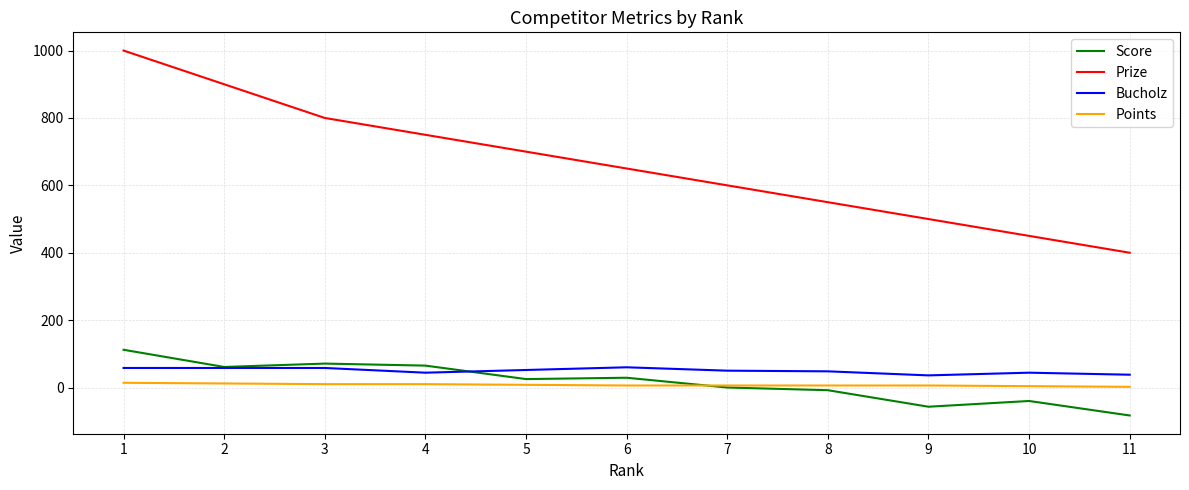

Which series has the largest range (max minus min)?

Prize